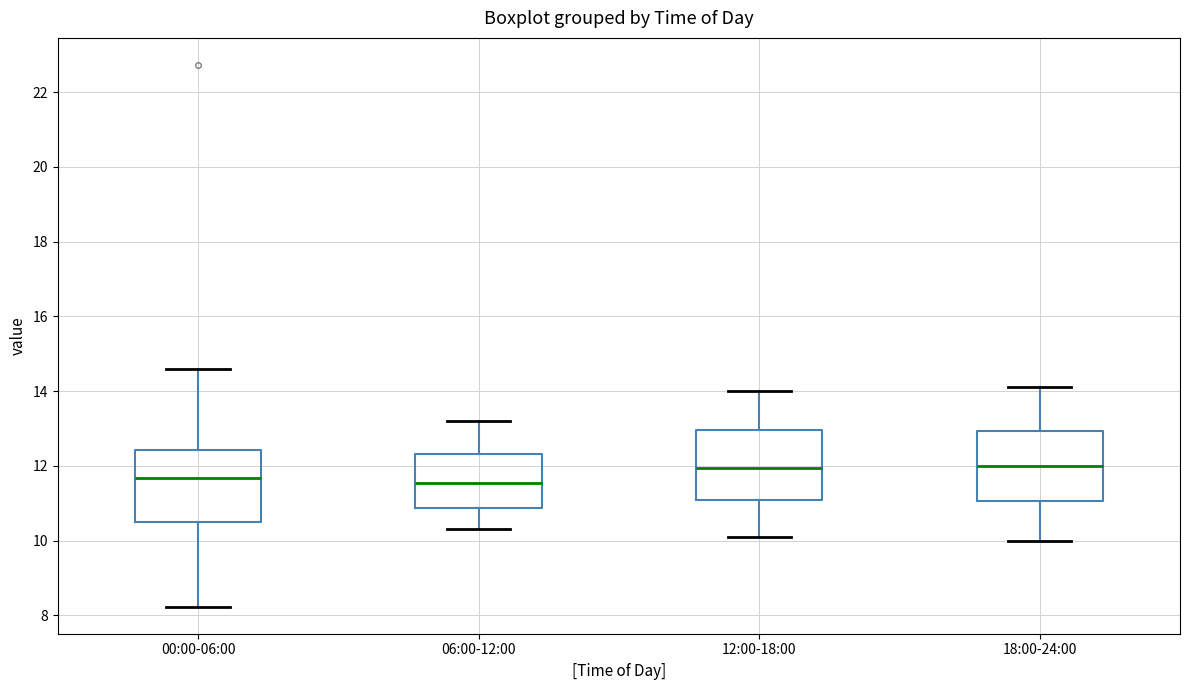

Where is the lower edge of the box for 18:00-24:00 on the y-axis? The values are not printed on the chart, so give them approximately, as read against the axis.

11.0